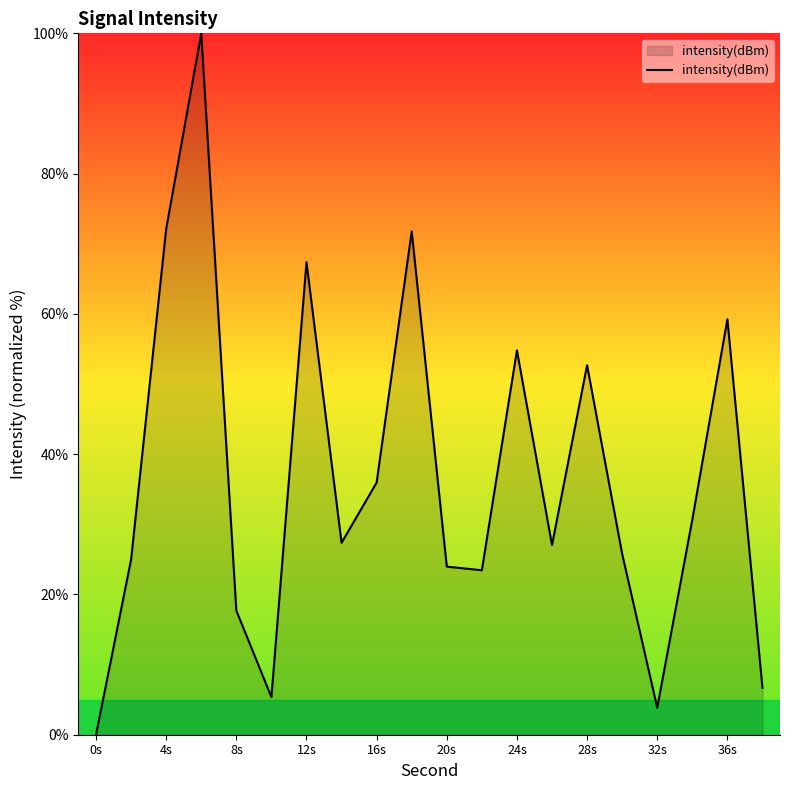

What is the difference between the maximum and minimum values?

100.0